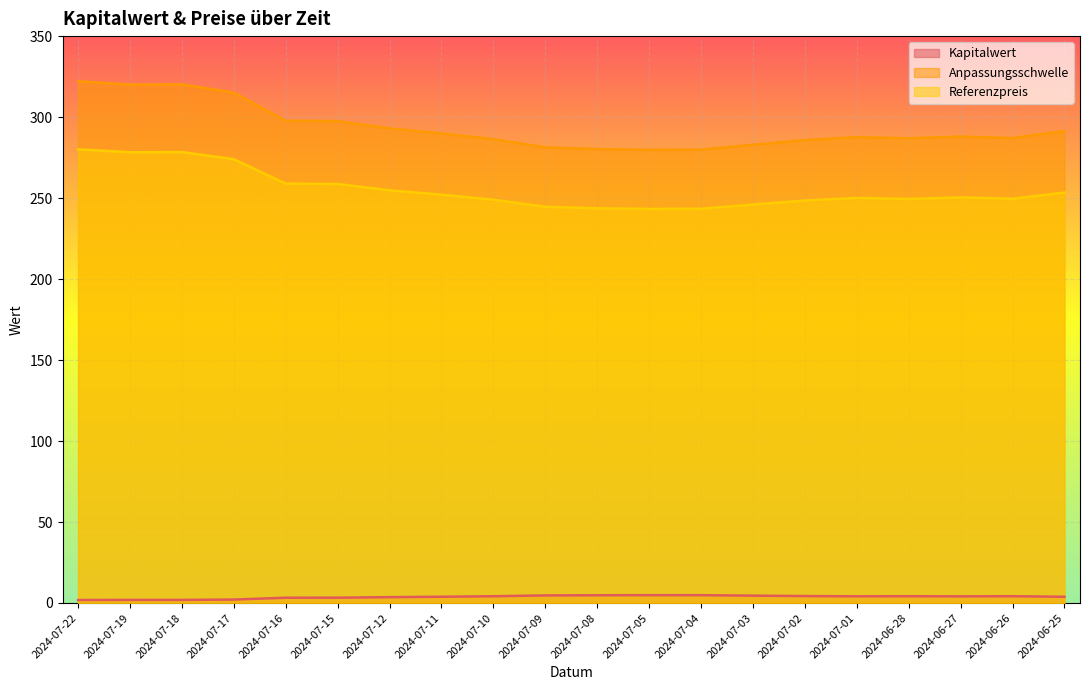

Where does the Anpassungsschwelle series first go above 287?

2024-07-22